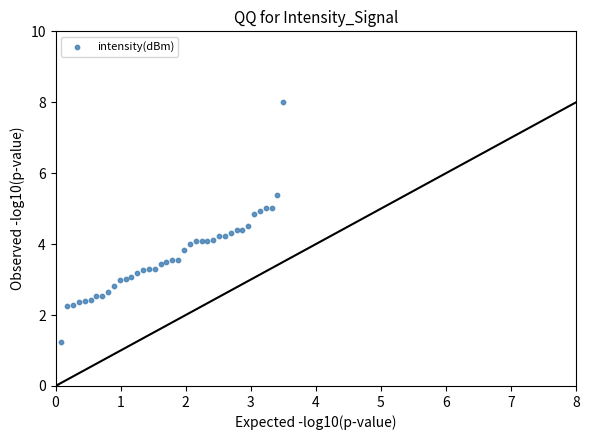

What is the range of X values (max minus min)?

3.5